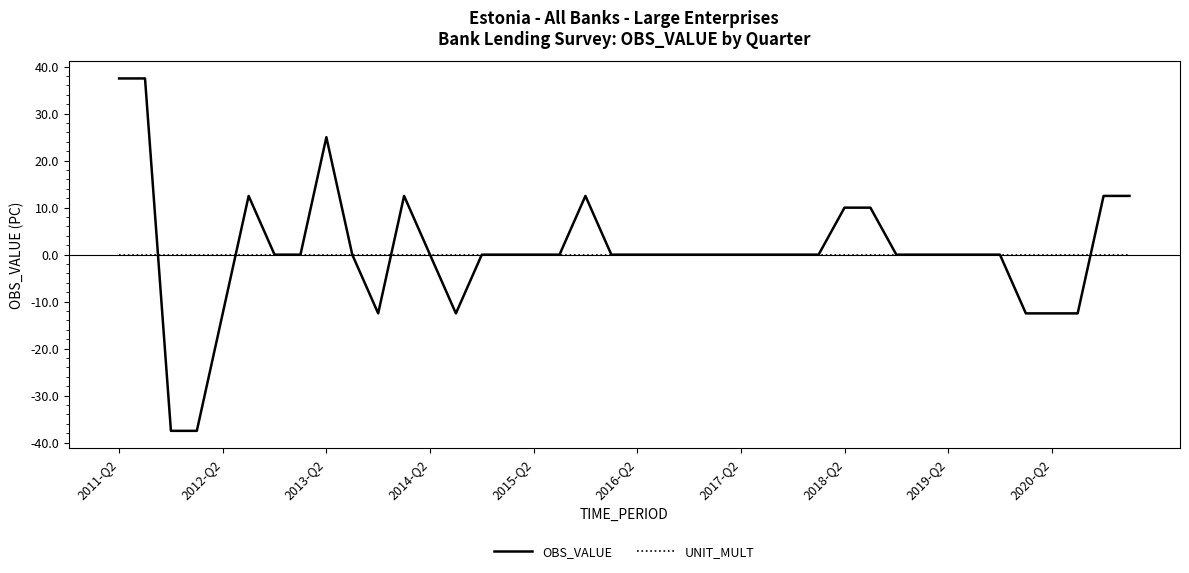

Which series has the largest range (max minus min)?

OBS_VALUE